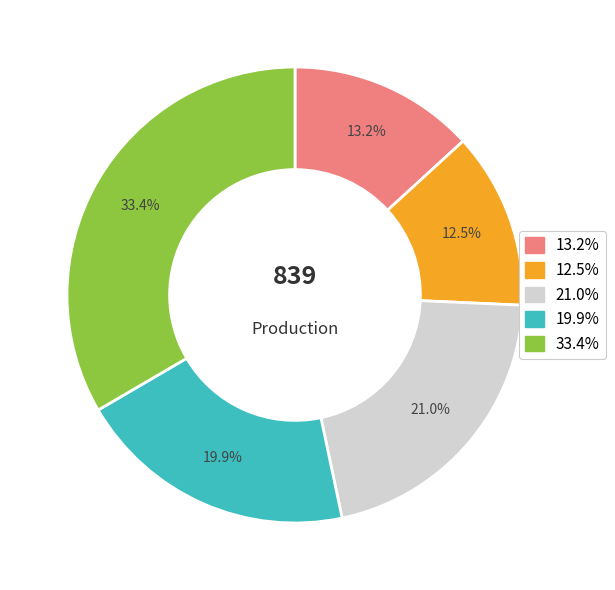

To the nearest percent, what is the average slice percentage?

20%